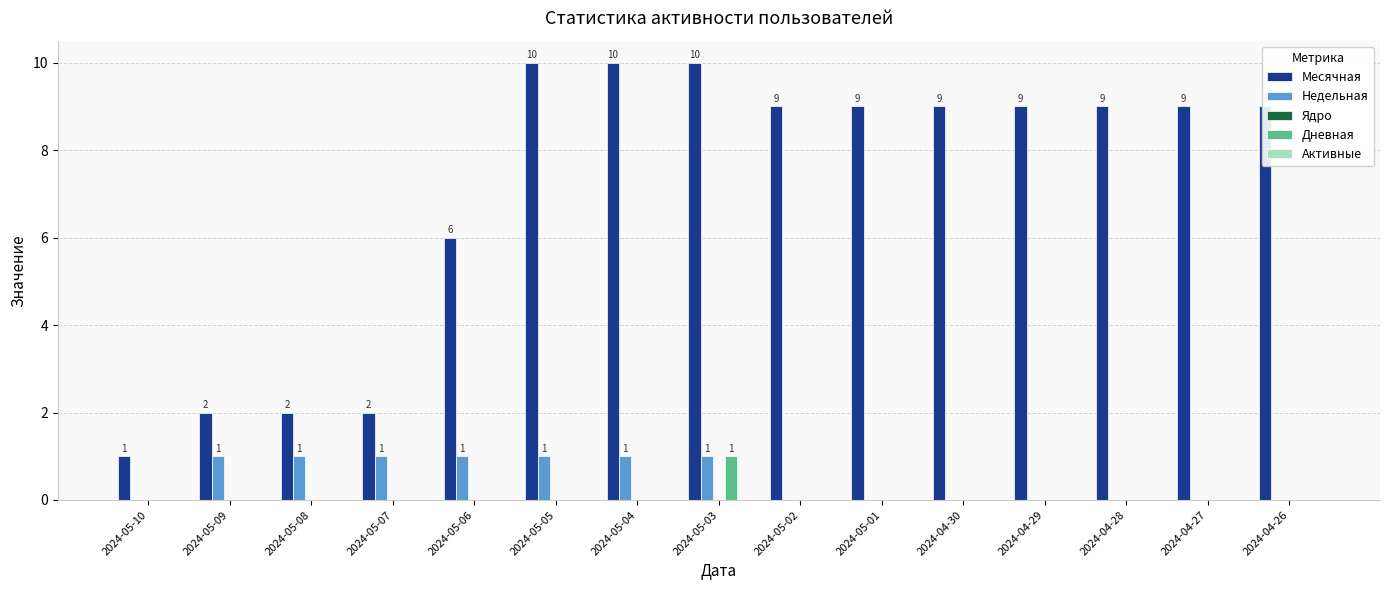

The value of Месячная at 2024-05-07 is 2. True or false?

True